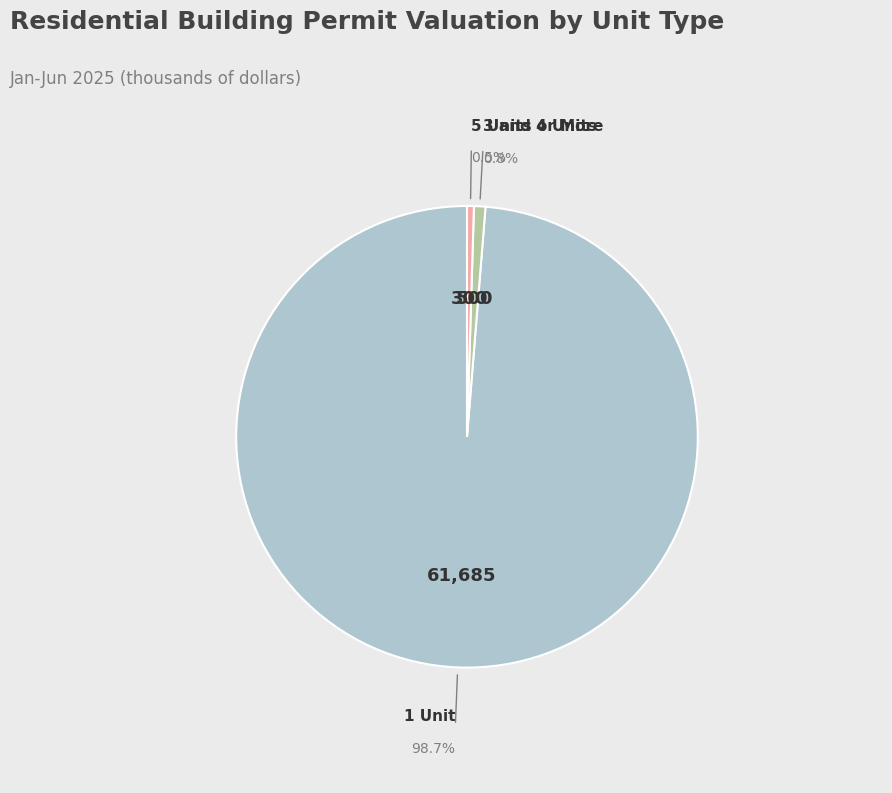

Does any single category account for the majority?

Yes